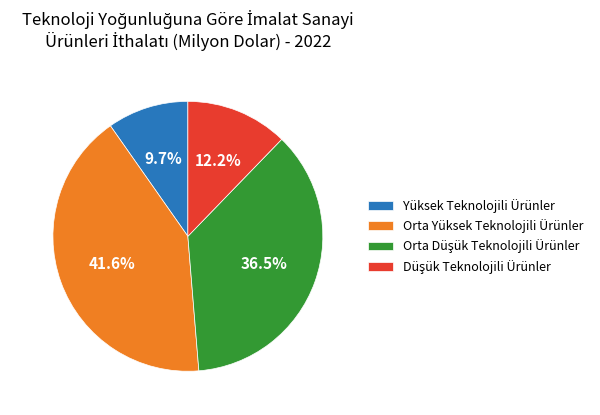

The Orta Yüksek Teknolojili Ürünler slice represents 42% of the pie. True or false?

True